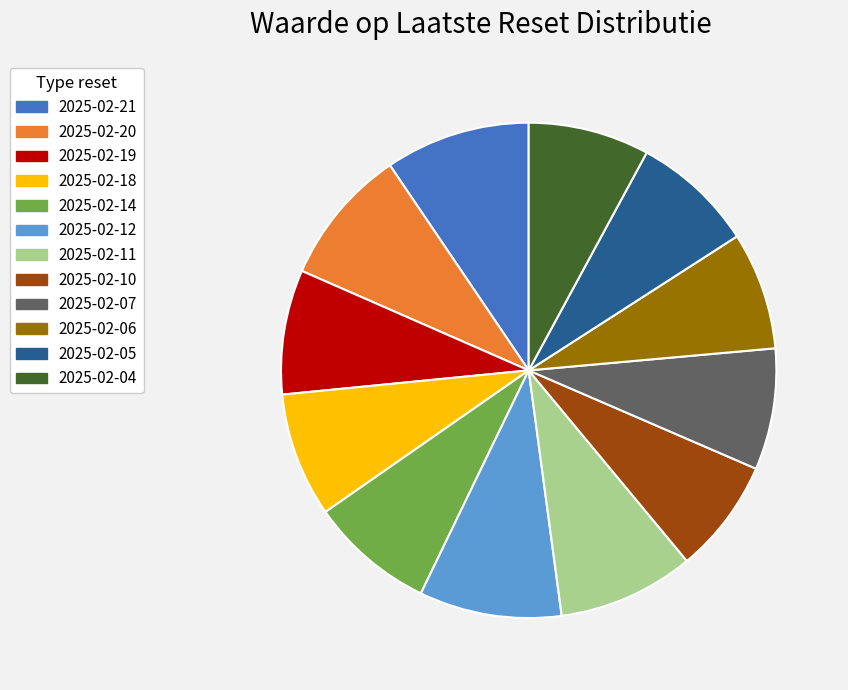

How many segments does this pie chart have?

12